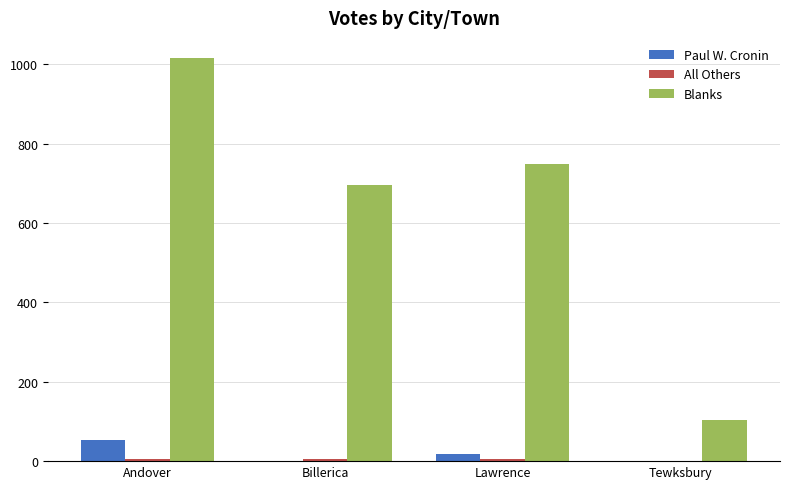

Count the Paul W. Cronin values in the range 0 to 54.

4